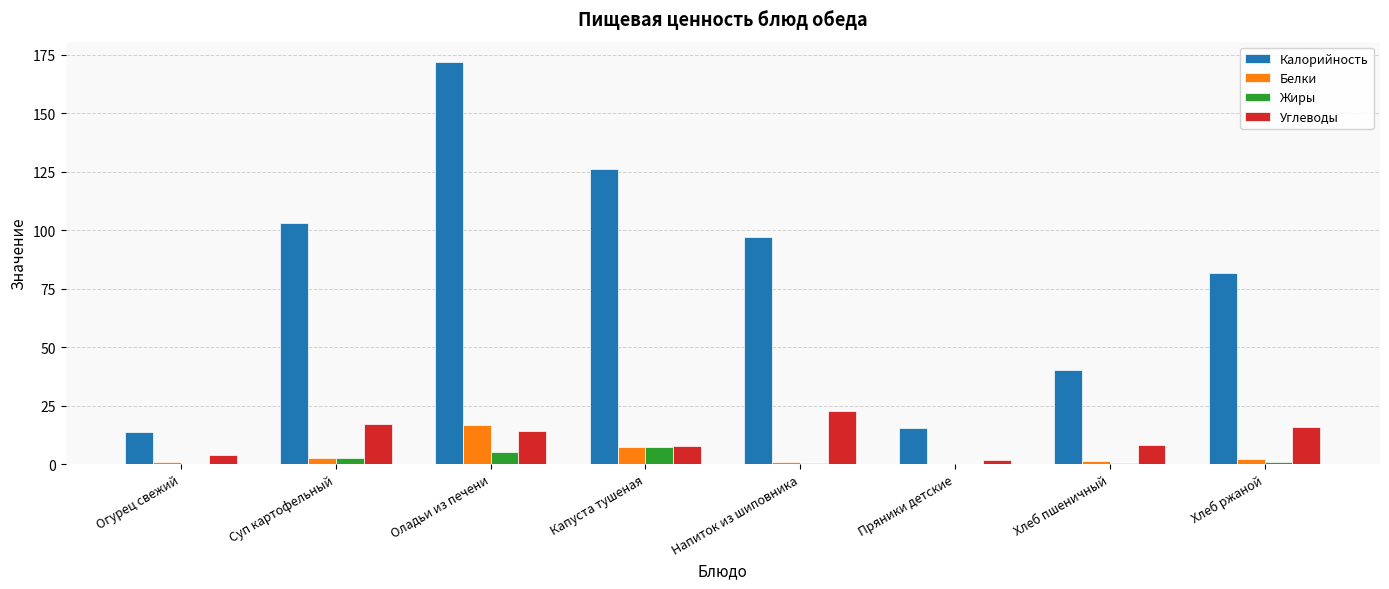

How many groups of bars are there?

8